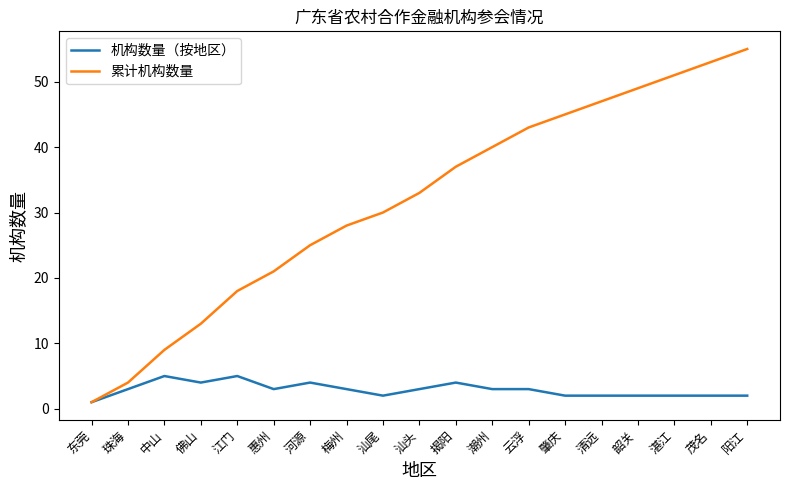

What is the total value across all series at 中山?

14